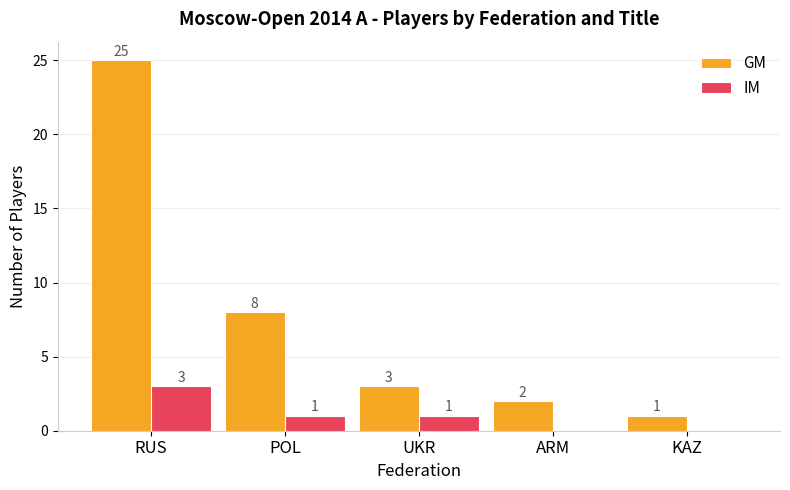

What are all the series names shown in the legend?

GM, IM